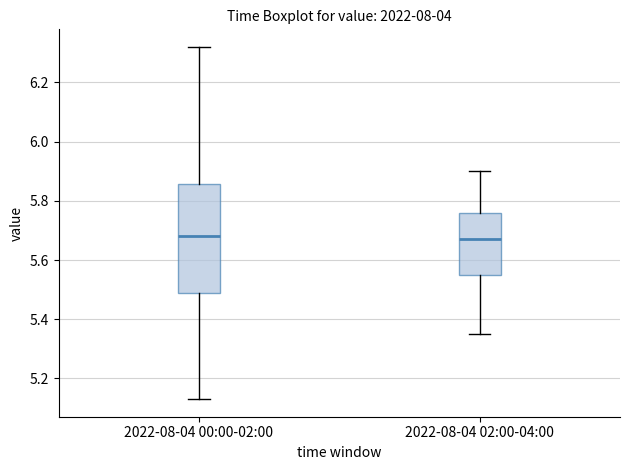

Reading left to right, read every box against the y-axis: the position of its median line, the range the box covers, and the ends of its whiskers. The values are not printed on the chart, so give them approximately, as read against the axis.

2022-08-04 00:00-02:00: median 5.68, box 5.48 to 5.86, whiskers 5.14 to 6.32
2022-08-04 02:00-04:00: median 5.68, box 5.56 to 5.76, whiskers 5.36 to 5.90